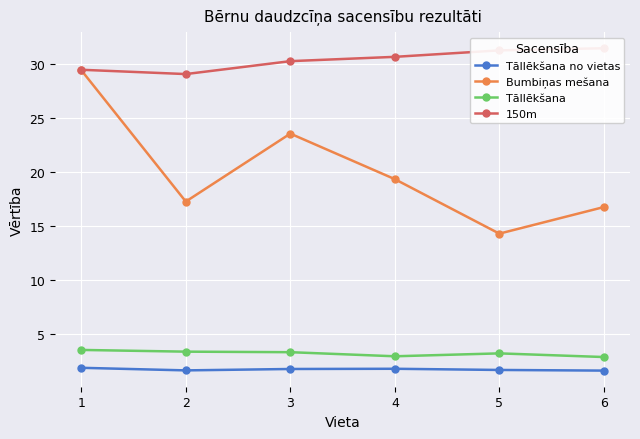

Which series has the largest range (max minus min)?

Bumbiņas mešana